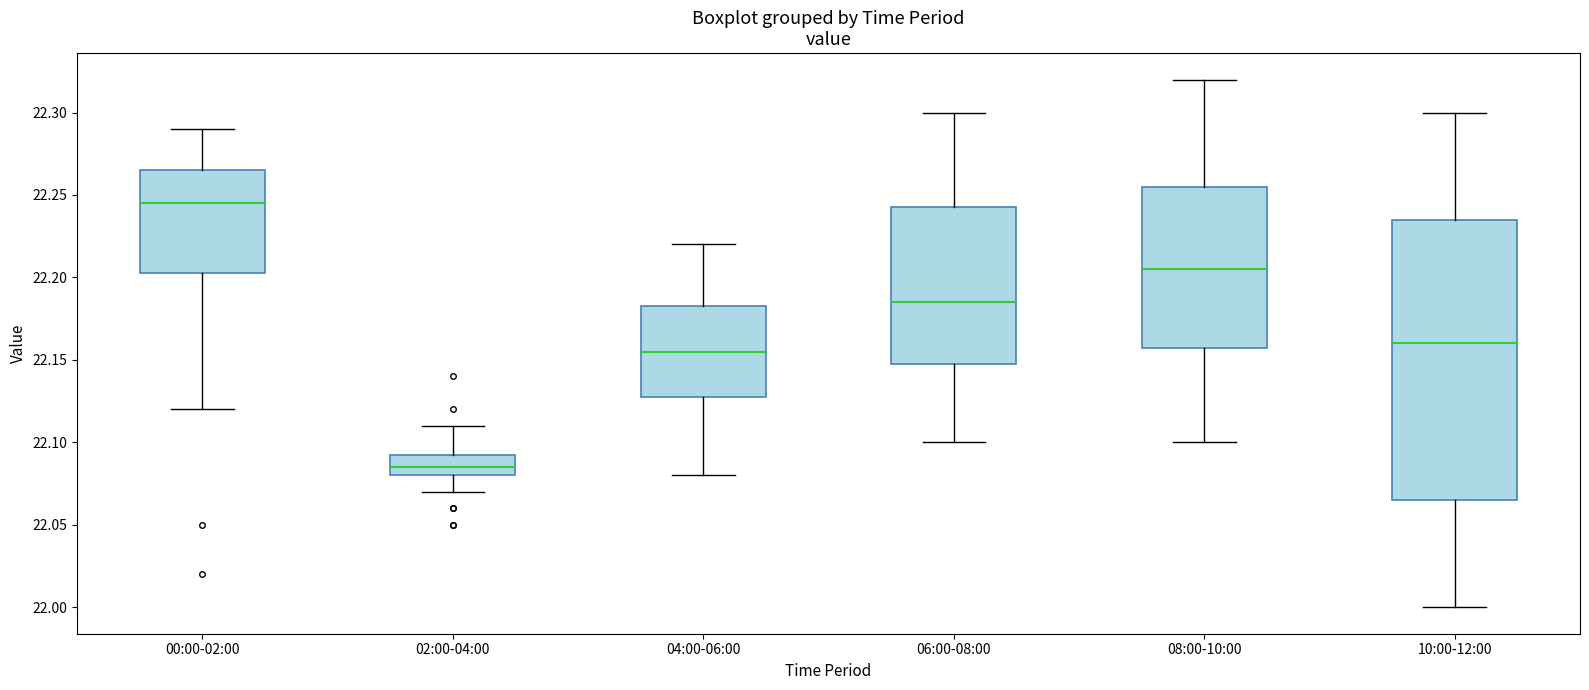

Which box is the tallest, from its lower edge to its upper edge?

10:00-12:00